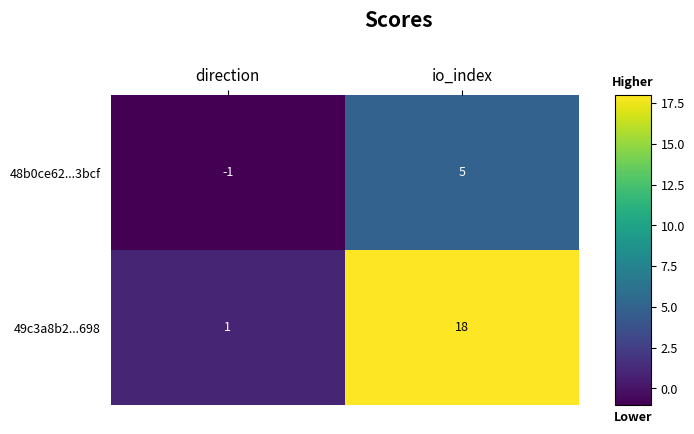

The value of 49c3a8b2...698 at io_index is 30. True or false?

False